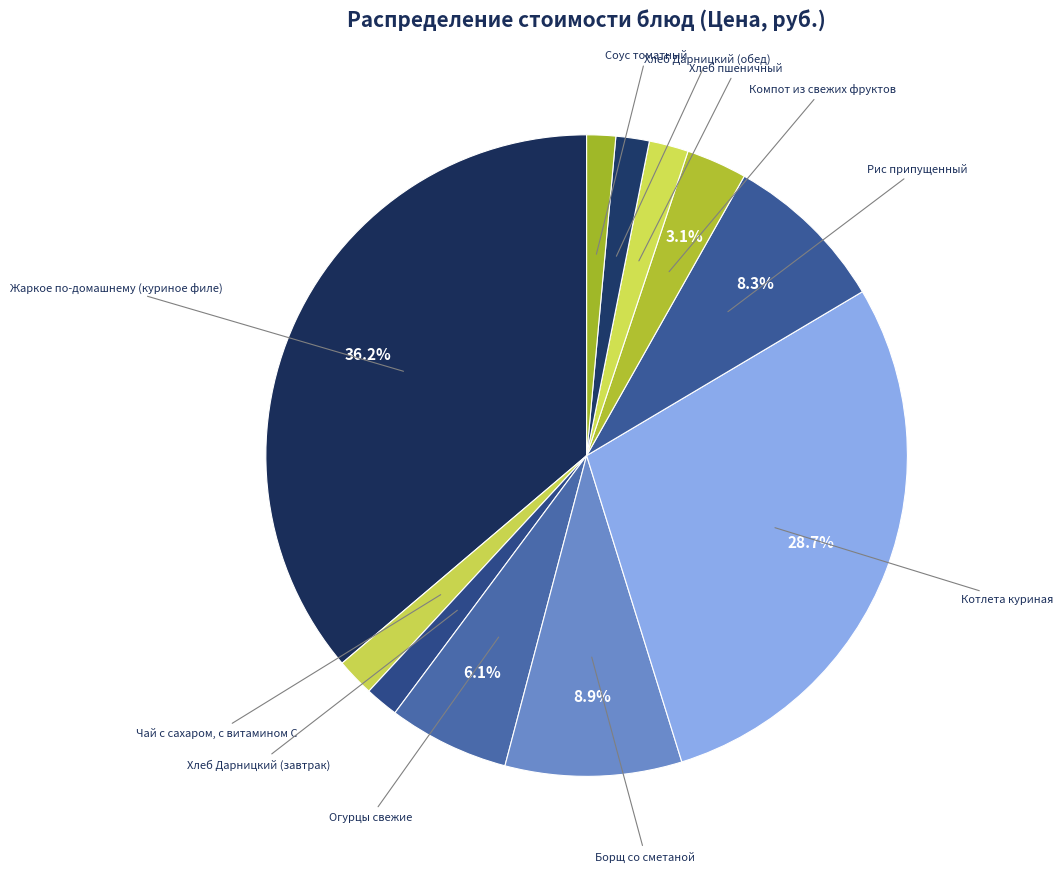

Do Соус томатный and Хлеб пшеничный together represent more than half of the pie?

No